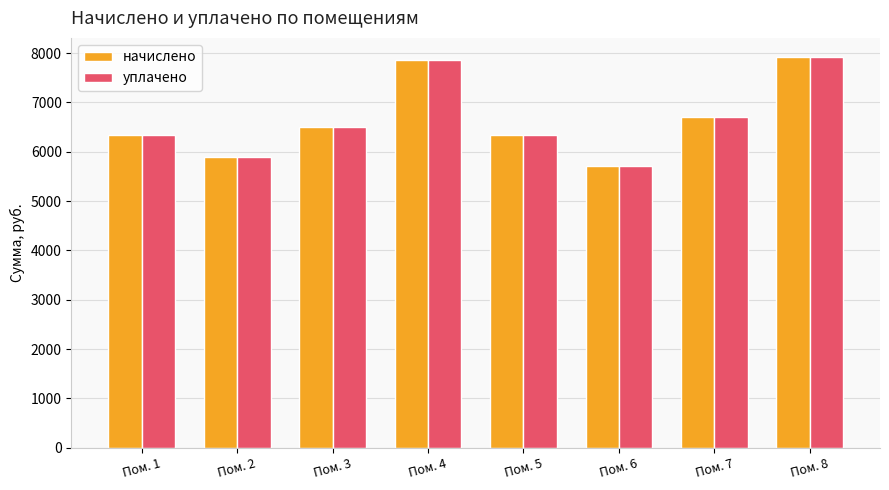

What is the difference between the начислено values at Пом. 1 and Пом. 2?

434.7